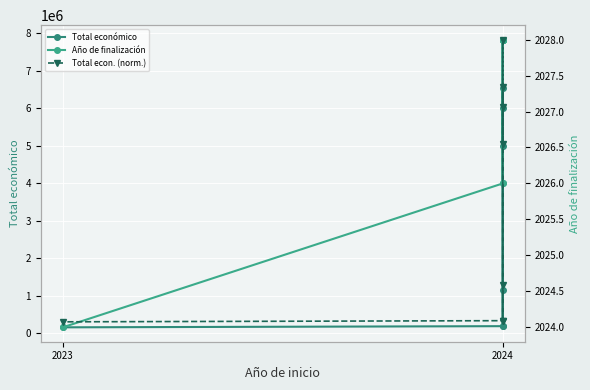

What is the label of the 7th point from the right?

2024